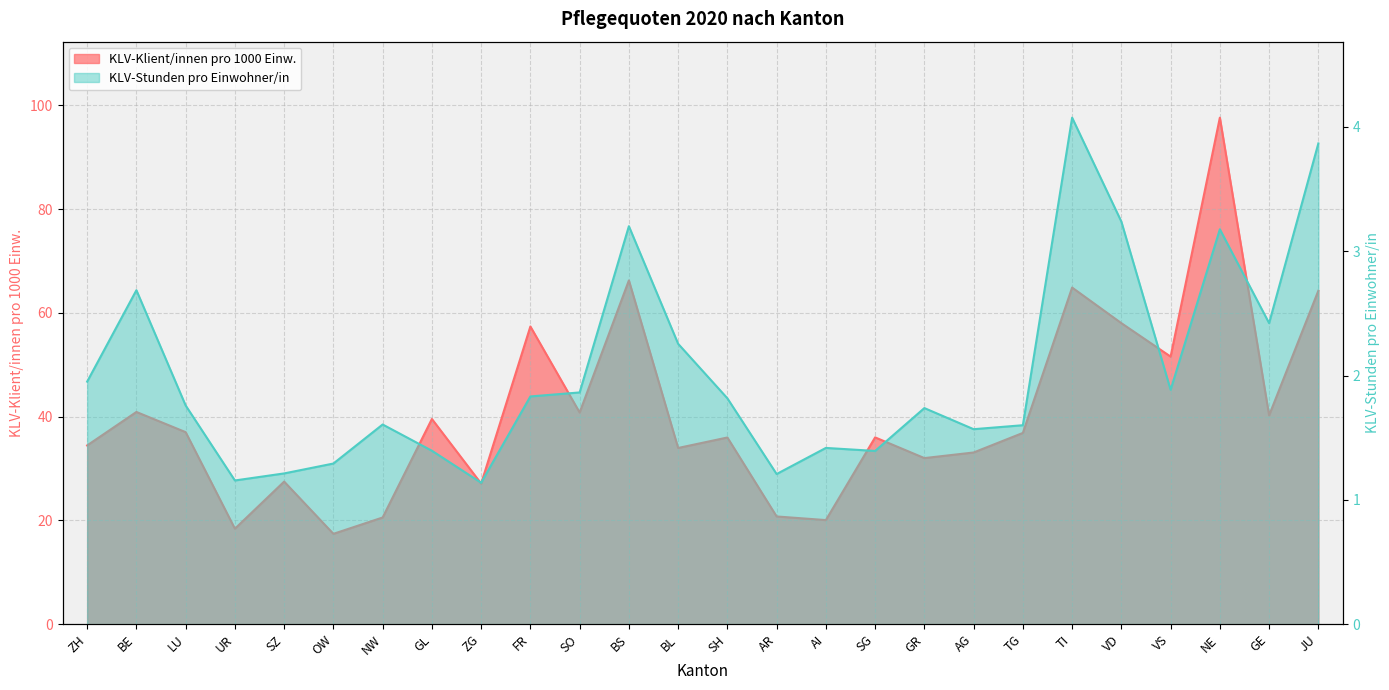

What value does the KLV-Stunden pro Einwohner/in series have at TG?

1.6